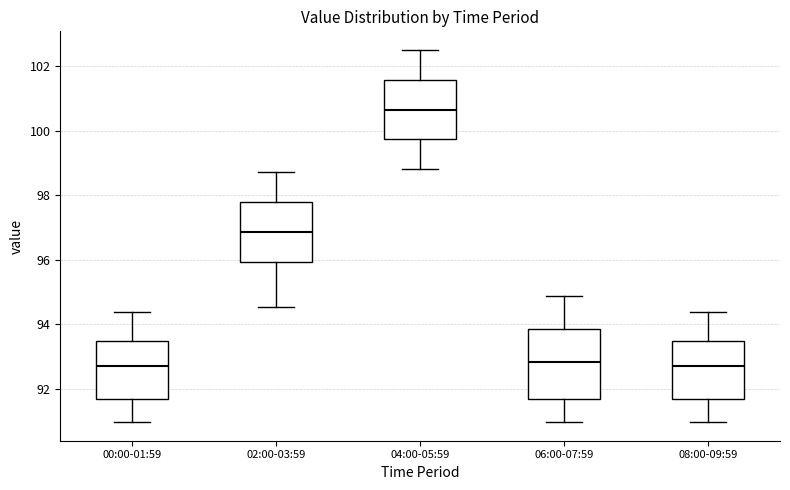

Reading left to right, transcribe this box plot: for each box, give where its median line is, the range the box spans, and where its two whiskers end, as read against the y-axis. The values are not printed on the chart, so give them approximately, as read against the axis.

00:00-01:59: median 92.8, box 91.6 to 93.4, whiskers 91.0 to 94.4
02:00-03:59: median 96.8, box 96.0 to 97.8, whiskers 94.6 to 98.8
04:00-05:59: median 100.6, box 99.8 to 101.6, whiskers 98.8 to 102.6
06:00-07:59: median 92.8, box 91.6 to 93.8, whiskers 91.0 to 94.8
08:00-09:59: median 92.8, box 91.6 to 93.4, whiskers 91.0 to 94.4